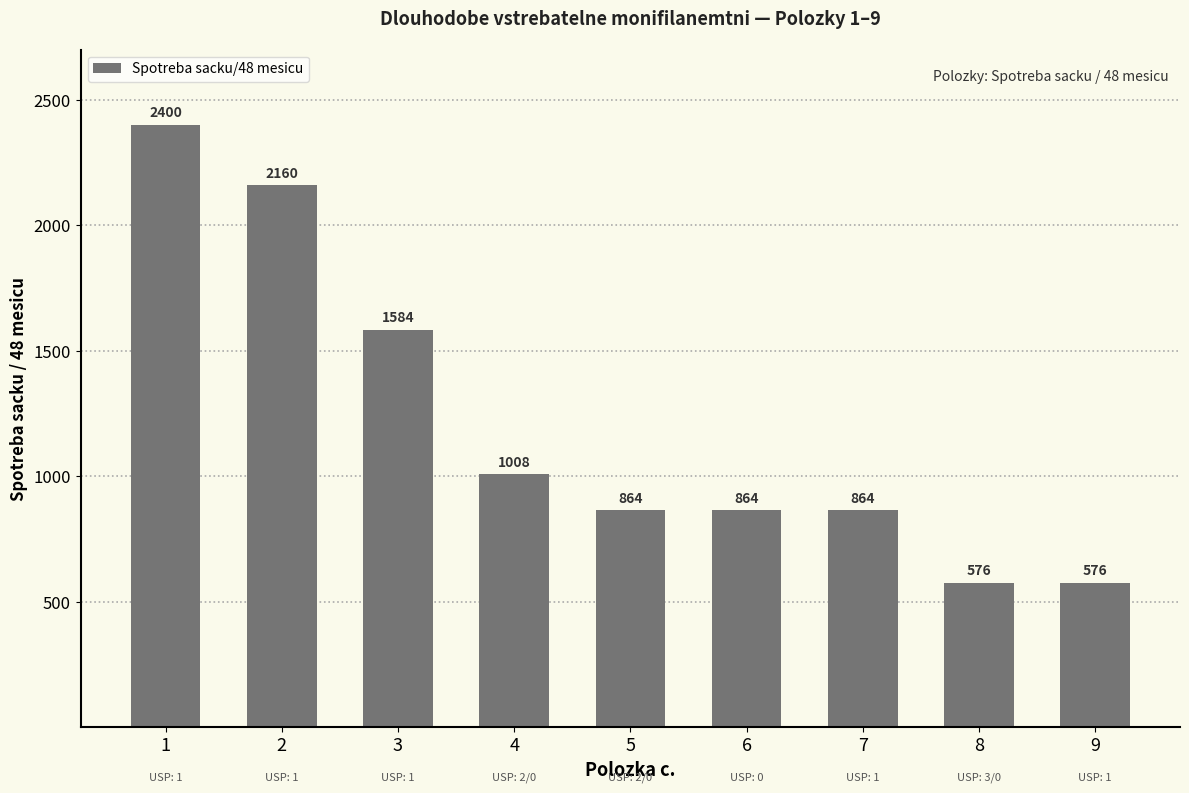

What is the average value?

1211